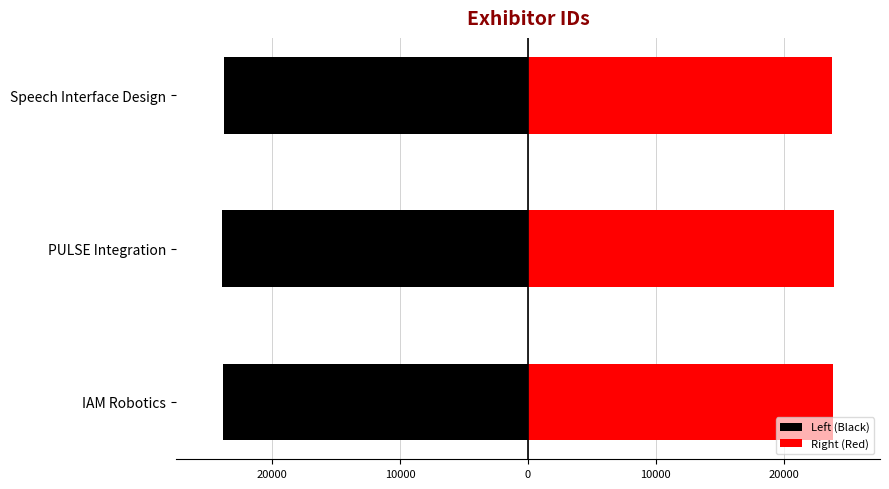

Rank the series by their average value, from lowest to highest.

Left (Black), Right (Red)